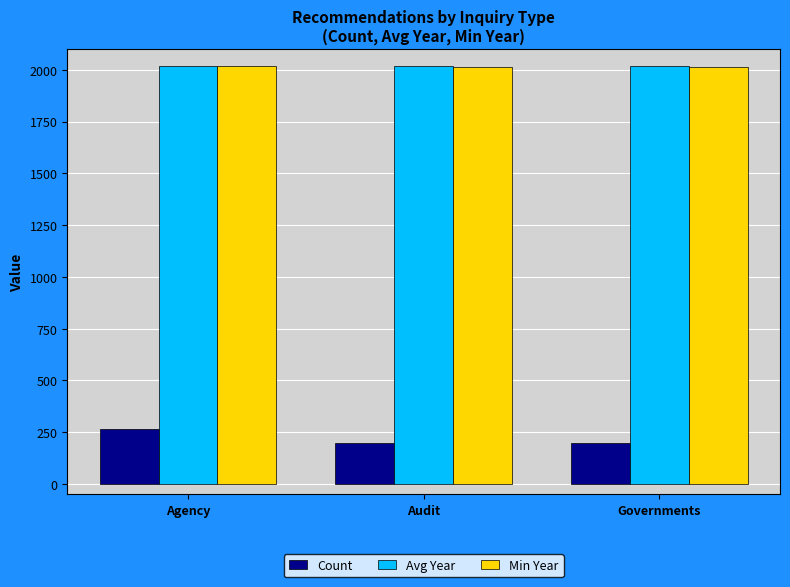

What is the maximum value for Avg Year?

2017.6